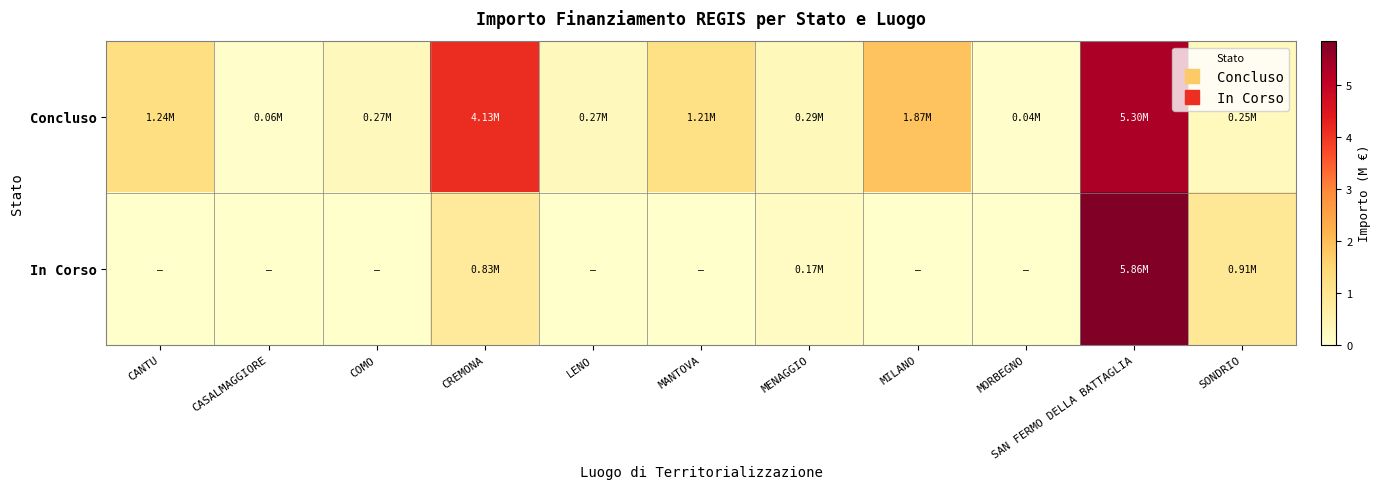

How many distinct data groups are displayed?

2